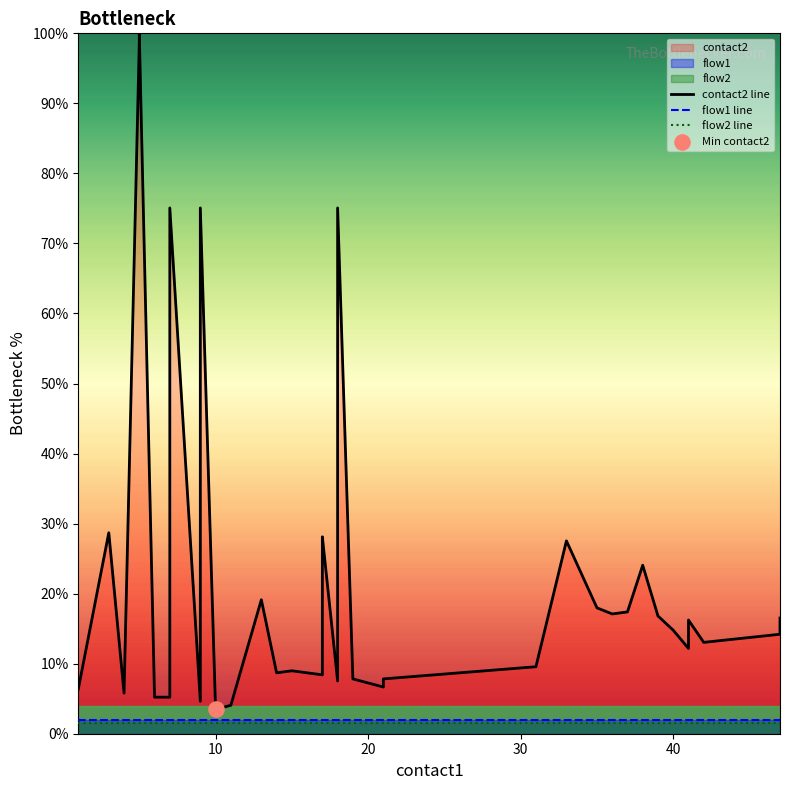

Which series has the largest Y range (max minus min)?

contact2 line